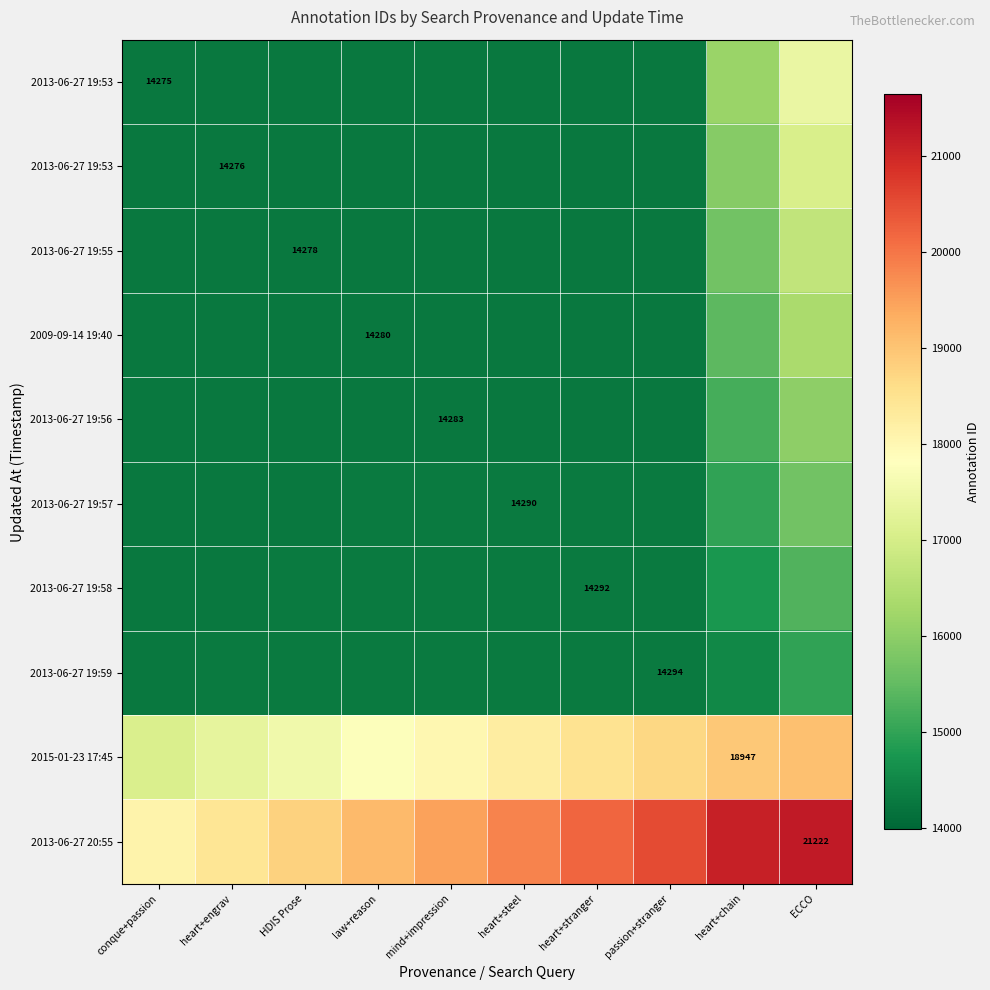

At which category does the chart reach its peak across all series?

ECCO